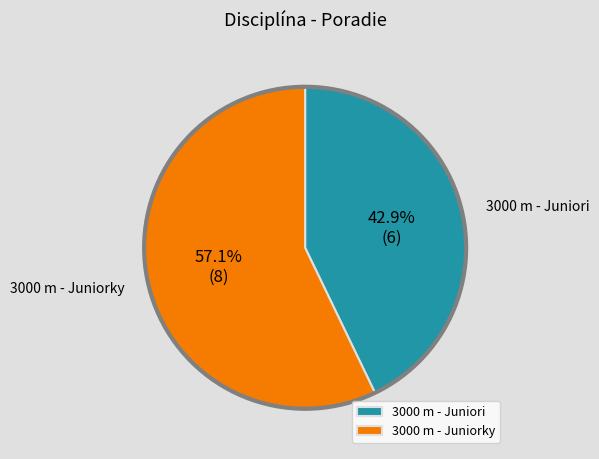

To the nearest percent, what portion does 3000 m - Juniori represent?

43%